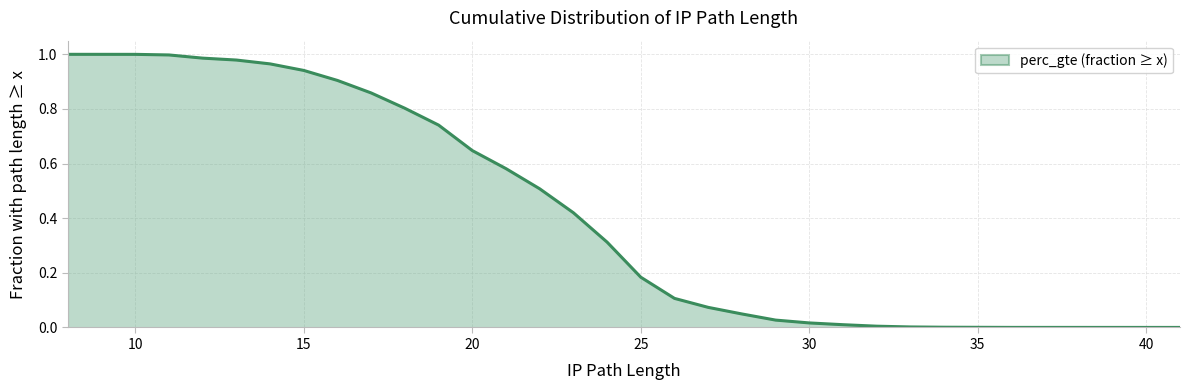

At which category does the chart reach its minimum across all series?

41